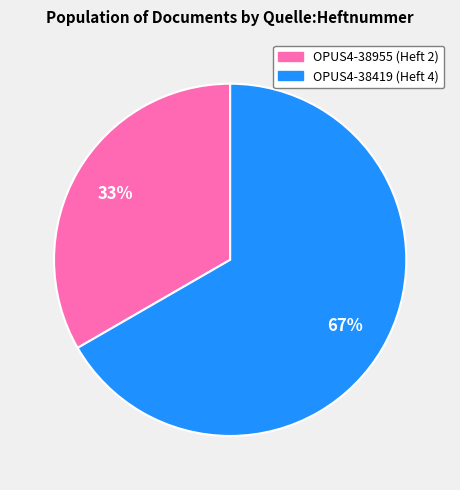

Approximately how many times larger is the value at OPUS4-38955 compared to OPUS4-38419?

0.5